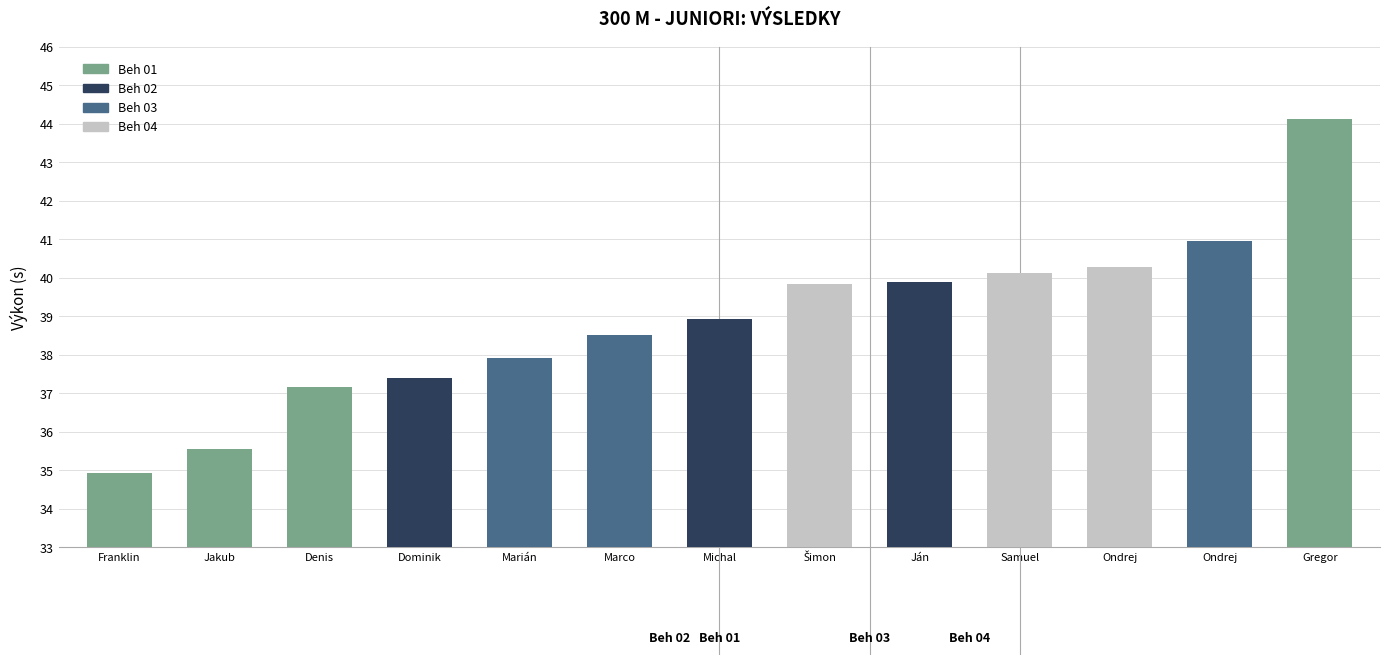

How many data points are above 38?

8